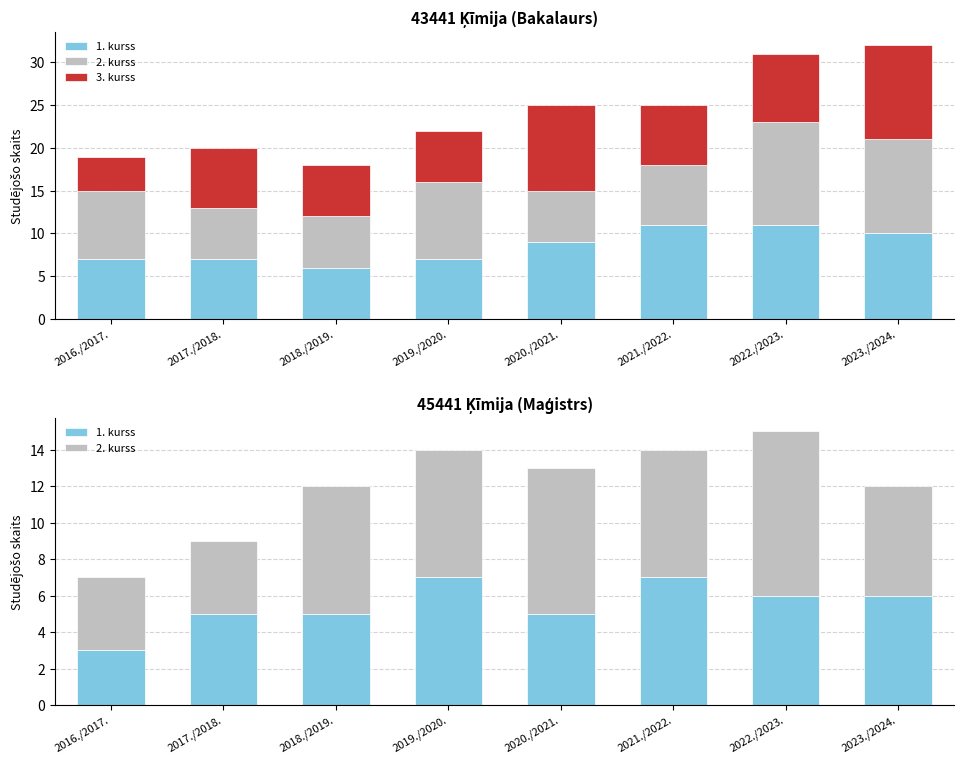

What is the value of the 2. kurss bar at the 7th from the left?

9